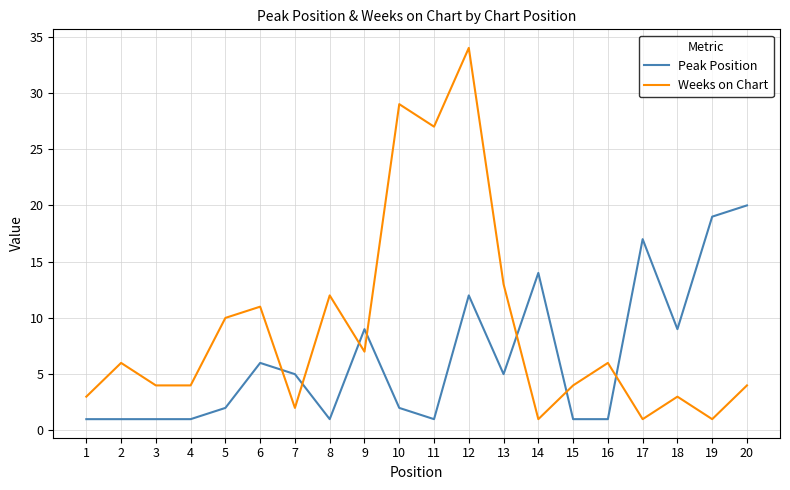

Is it true that Peak Position equals 1 at 8?

True